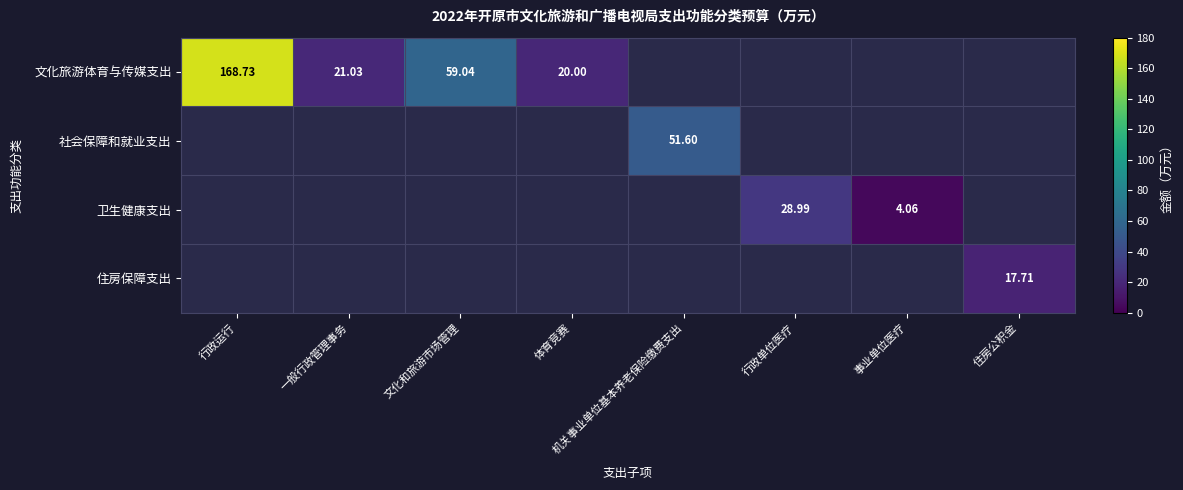

Which category has the lowest value across all series?

事业单位医疗